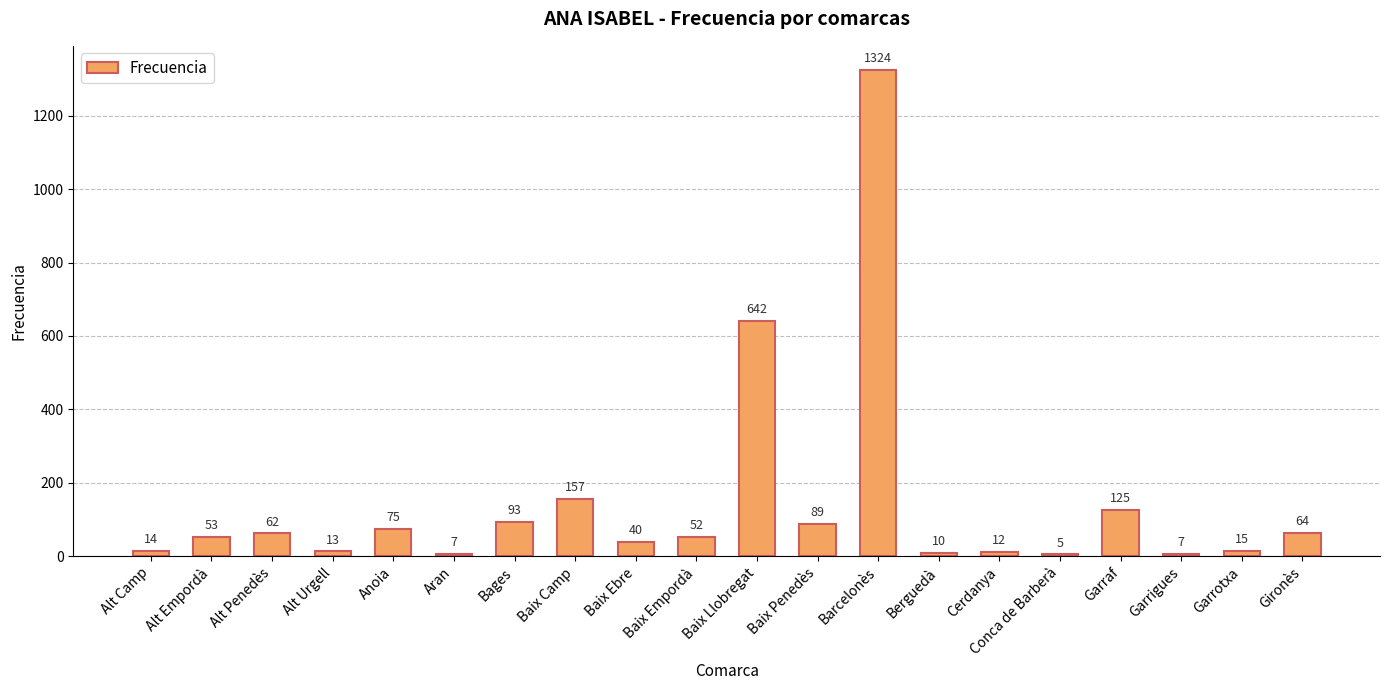

What is the label of the 4th bar from the left?

Alt Urgell